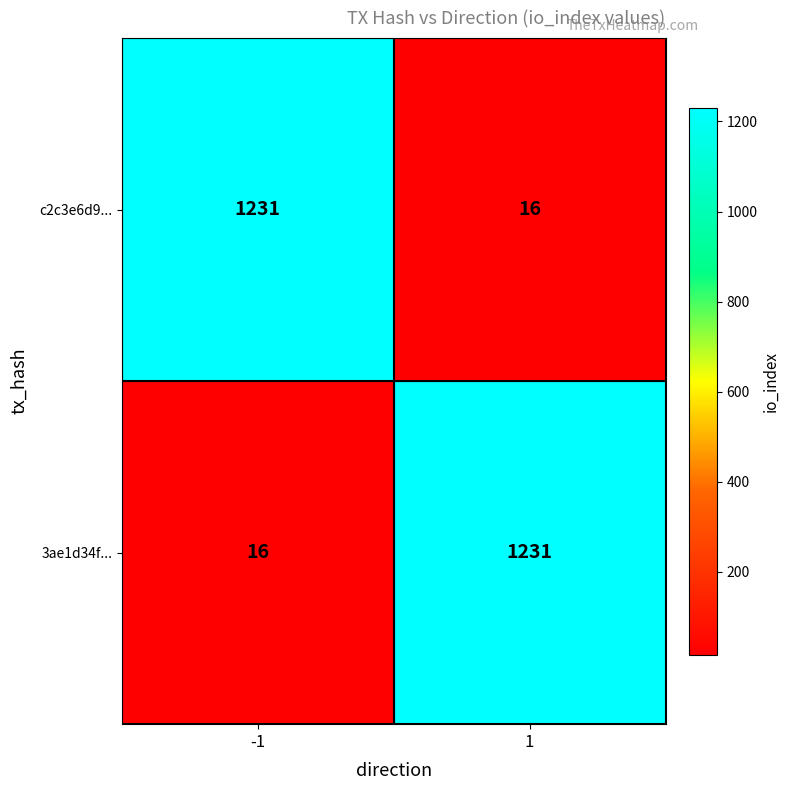

What is the spread (max minus min) of values at -1?

1215